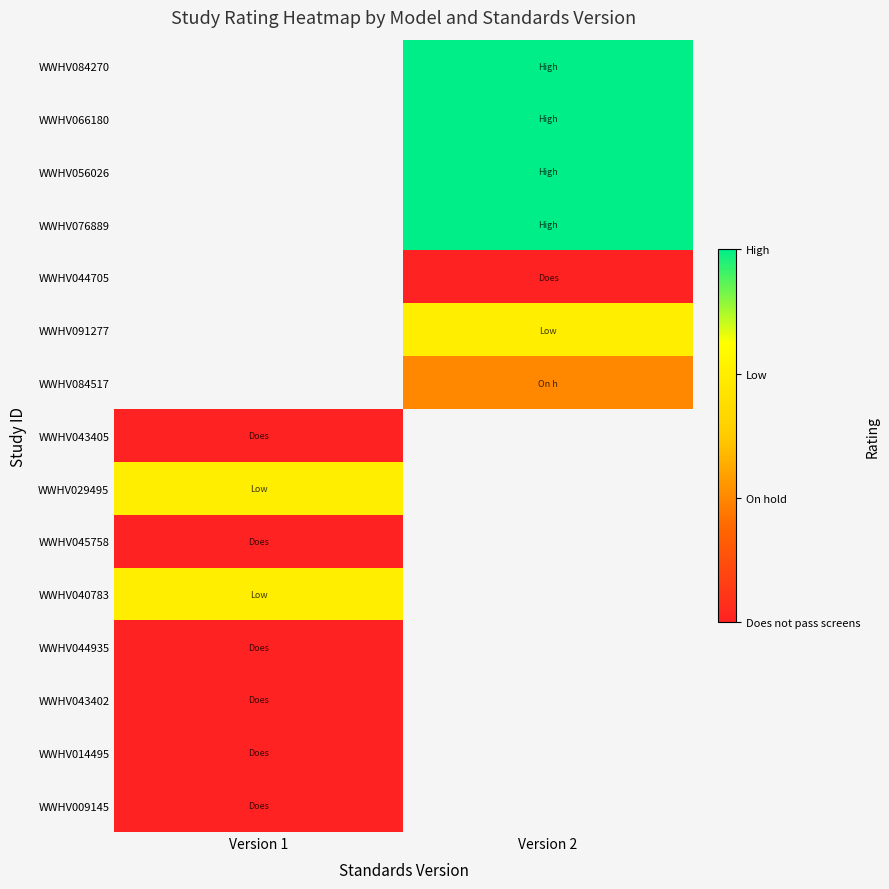

Which label corresponds to the largest value in the chart?

Version 2